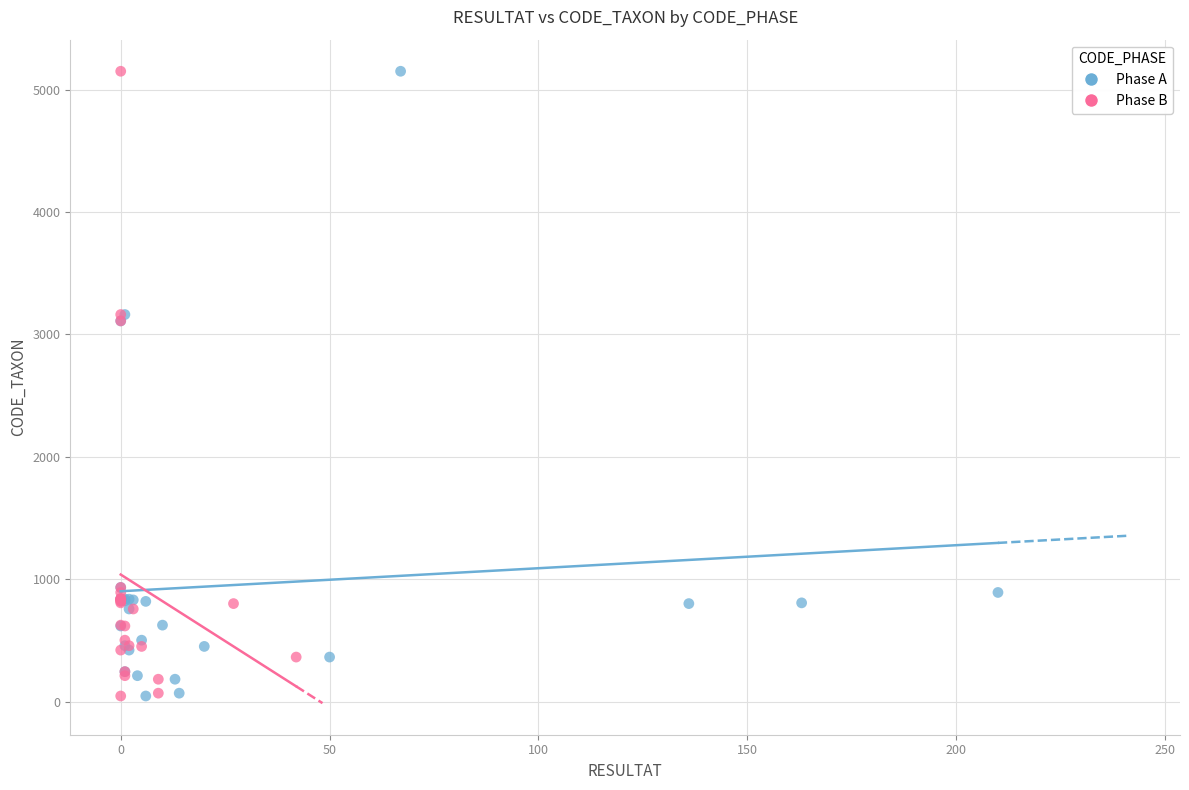

What are all the series names shown in the legend?

Phase A, Phase B